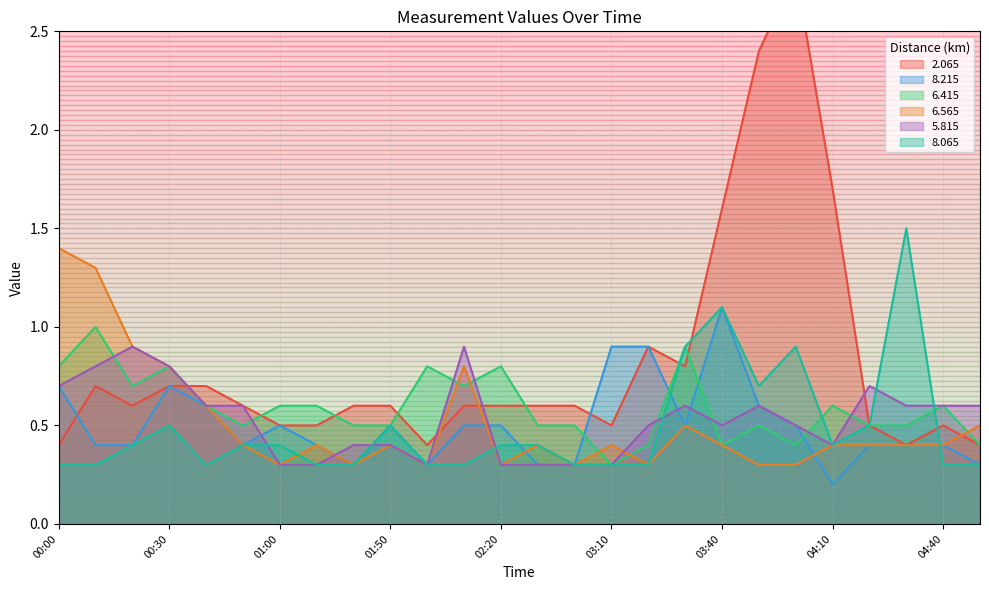

The value of 8.065 at 01:50 is 0.2. True or false?

False